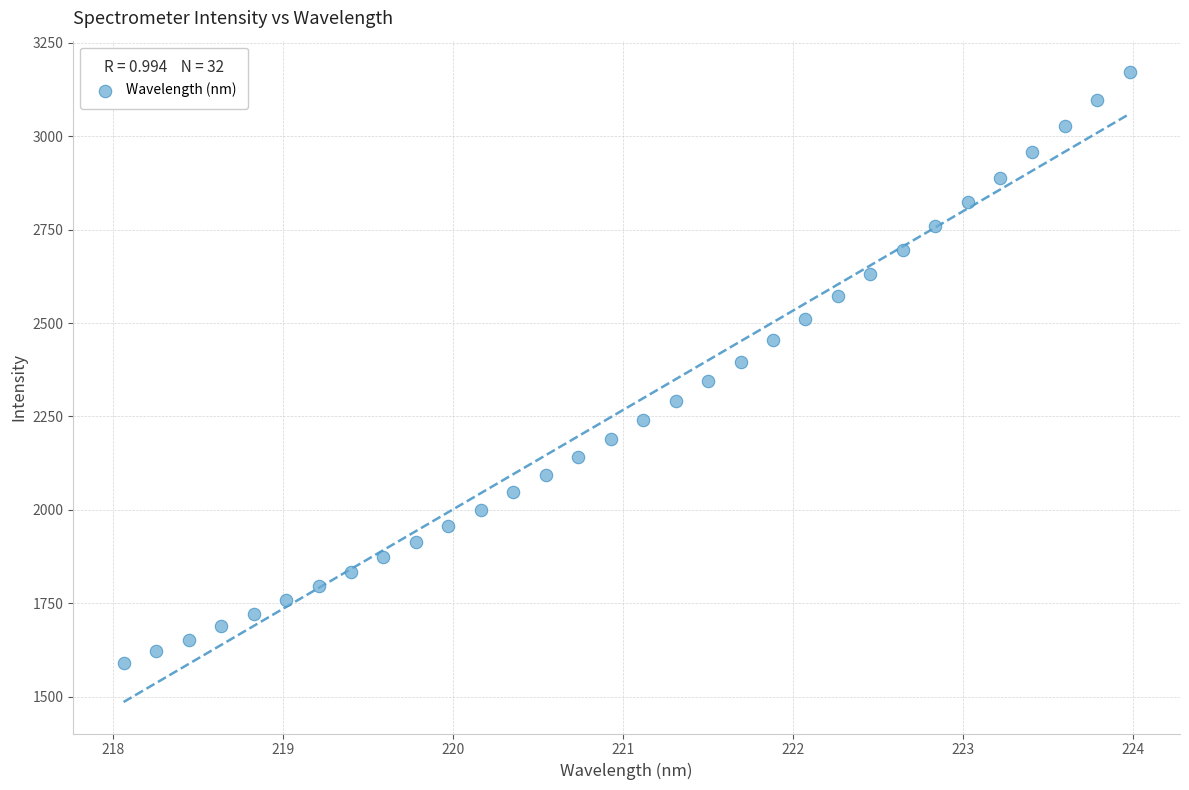

What is the range of X values (max minus min)?

5.9